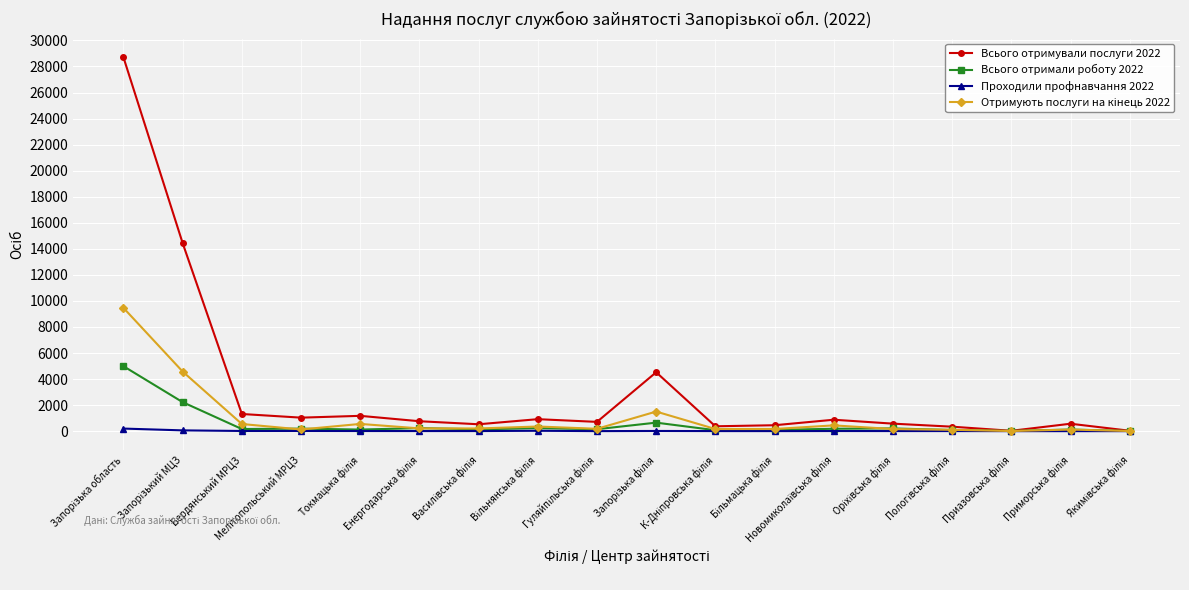

True or false: Проходили профнавчання 2022 has more than 2 points higher than both neighbors.

True